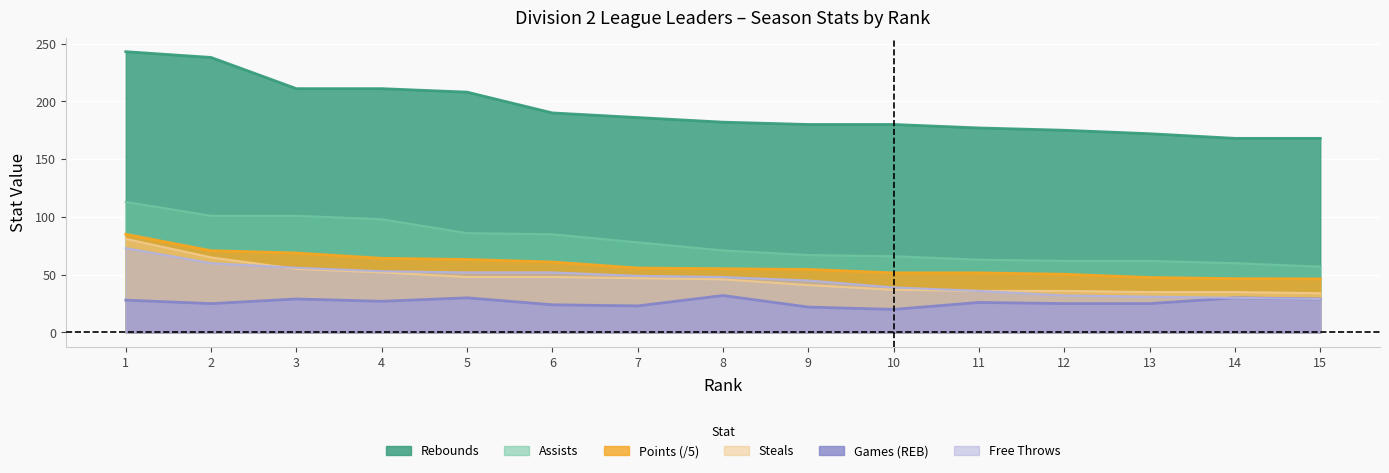

What are all the series names shown in the legend?

Rebounds, Assists, Points (/5), Steals, Games (REB), Free Throws